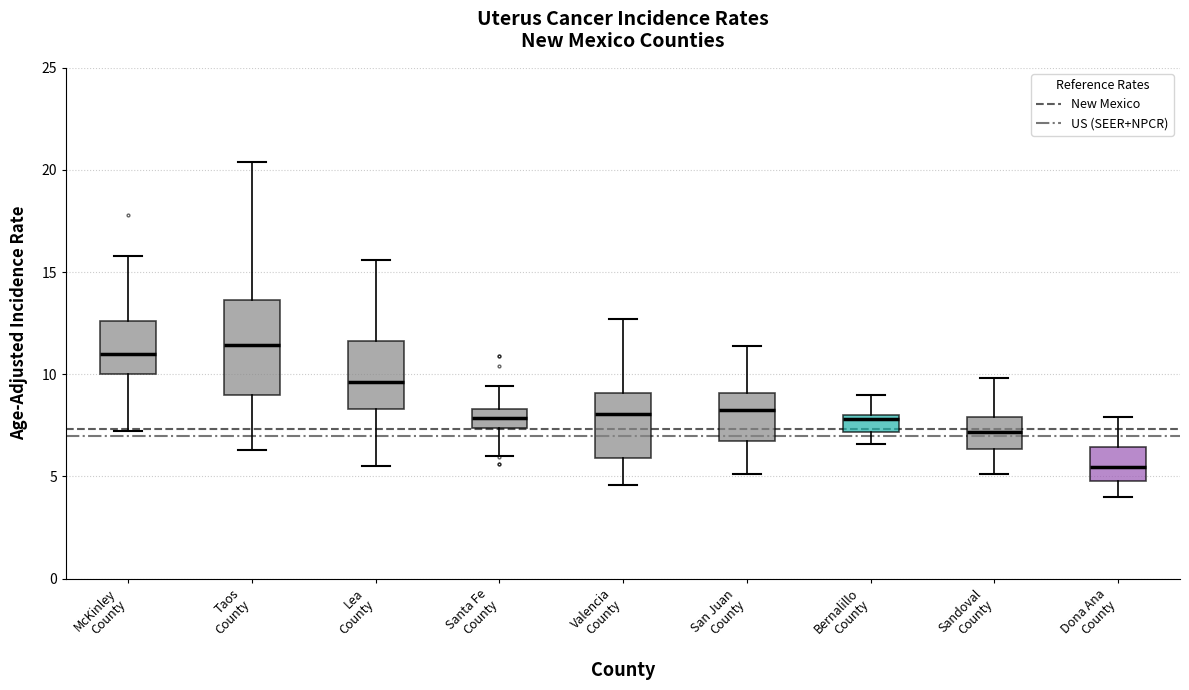

Comparing the boxes themselves (not the whiskers), which one is the tallest?

Taos County